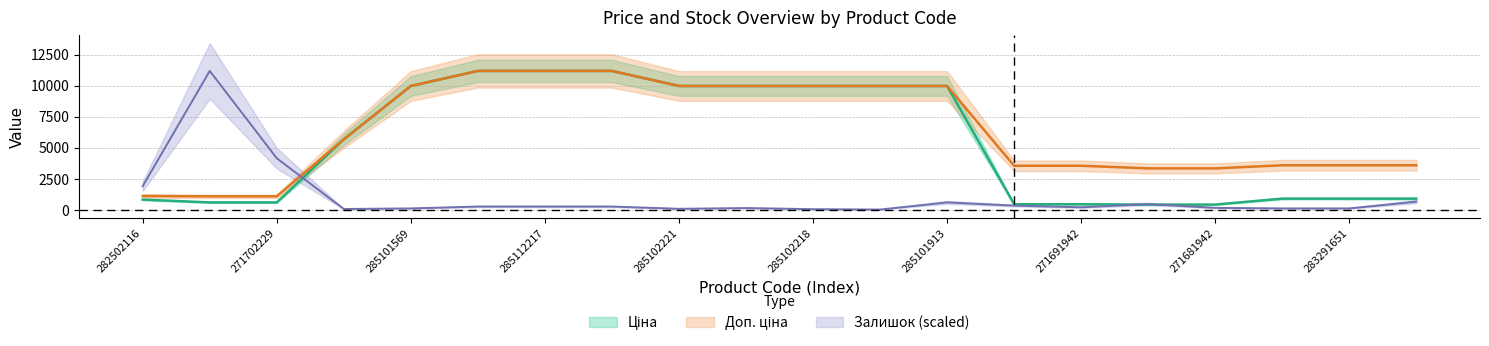

How many intersections are there between Залишок and Ціна?

3